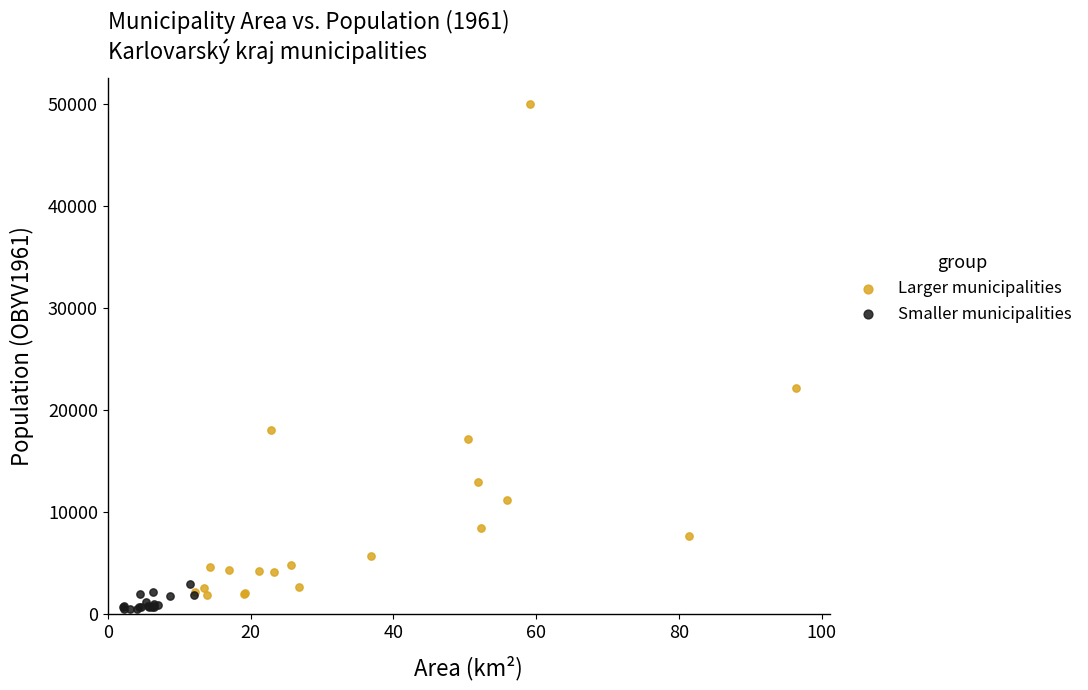

Which series contains the highest Y value?

Larger municipalities